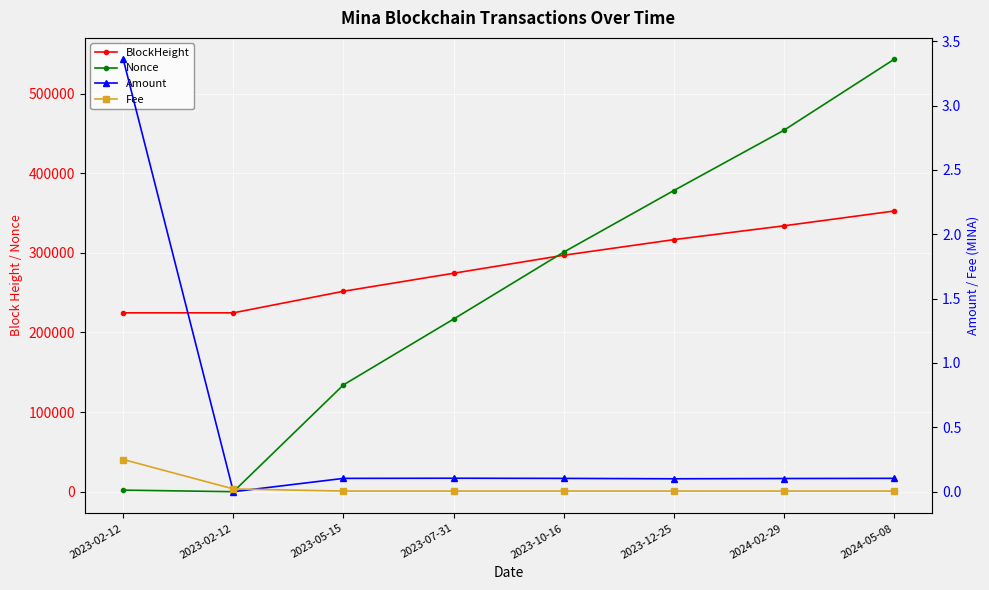

What is the difference between the highest and lowest values at 2023-12-25?

378086.0